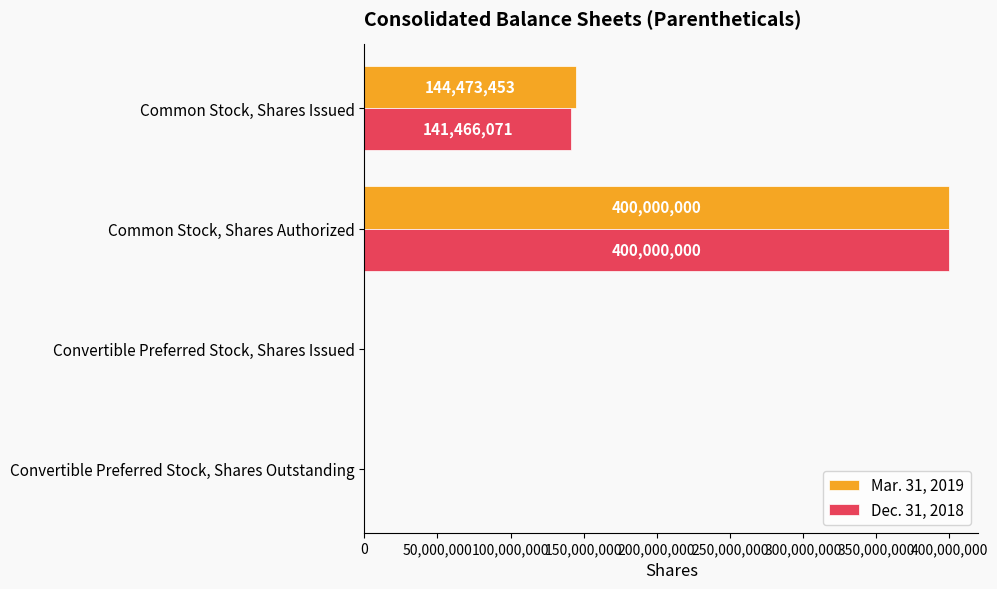

How many categories are shown in the chart?

4